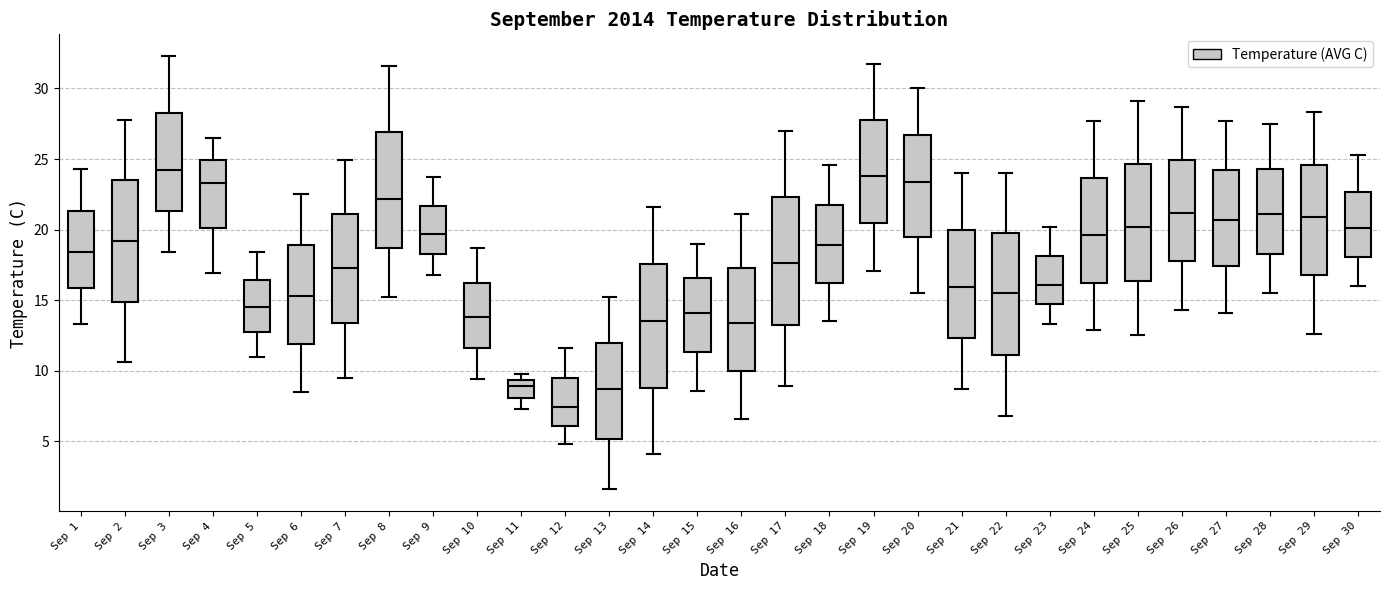

Which box's median line is the lowest?

Sep 12